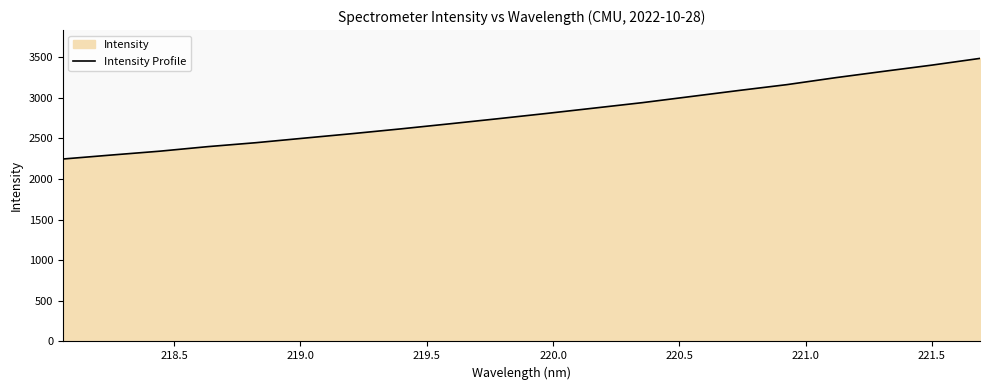

How many lines are shown in the chart?

1